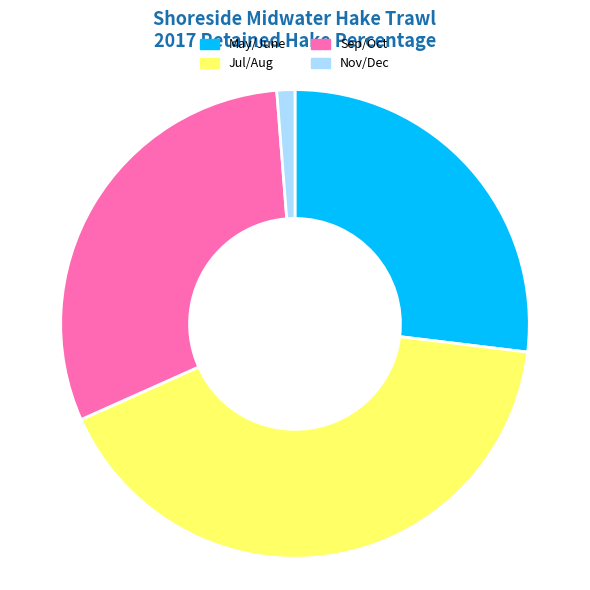

What is the smallest slice in the pie chart?

Nov/Dec